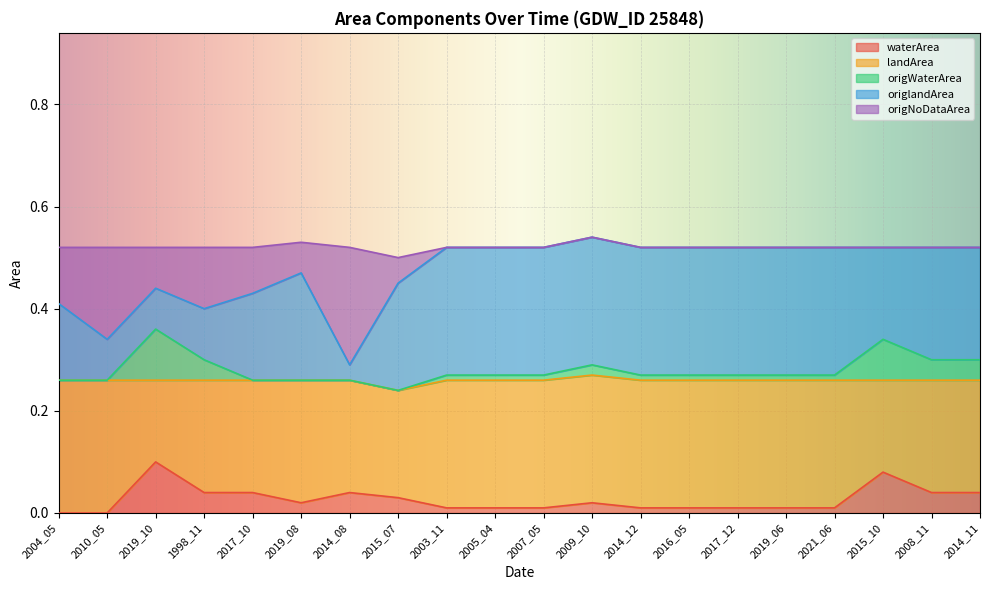

What is the difference between the second highest and second lowest values in the origNoDataArea series?

0.2